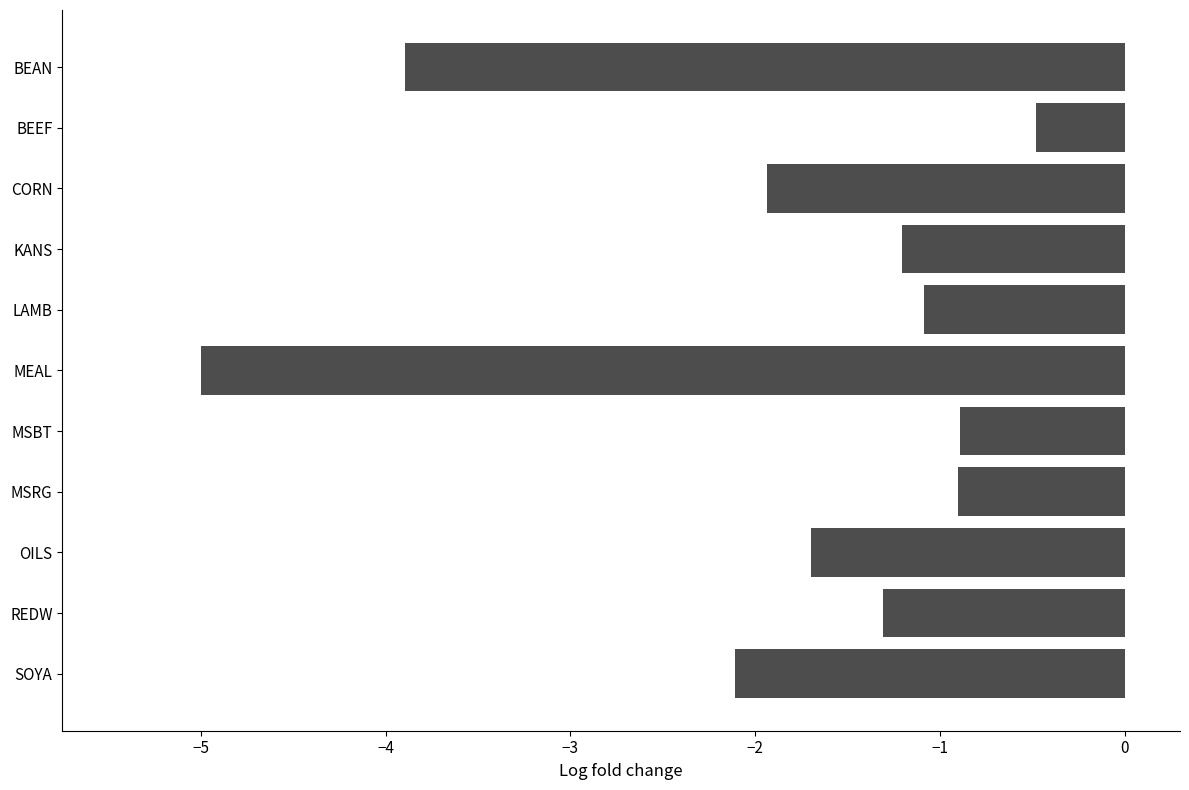

Reading bottom to top, transcribe all the data shown in this chart.

SOYA=-2.1	REDW=-1.3	OILS=-1.7	MSRG=-0.9	MSBT=-0.9	MEAL=-5.0	LAMB=-1.1	KANS=-1.2	CORN=-1.9	BEEF=-0.5	BEAN=-3.9